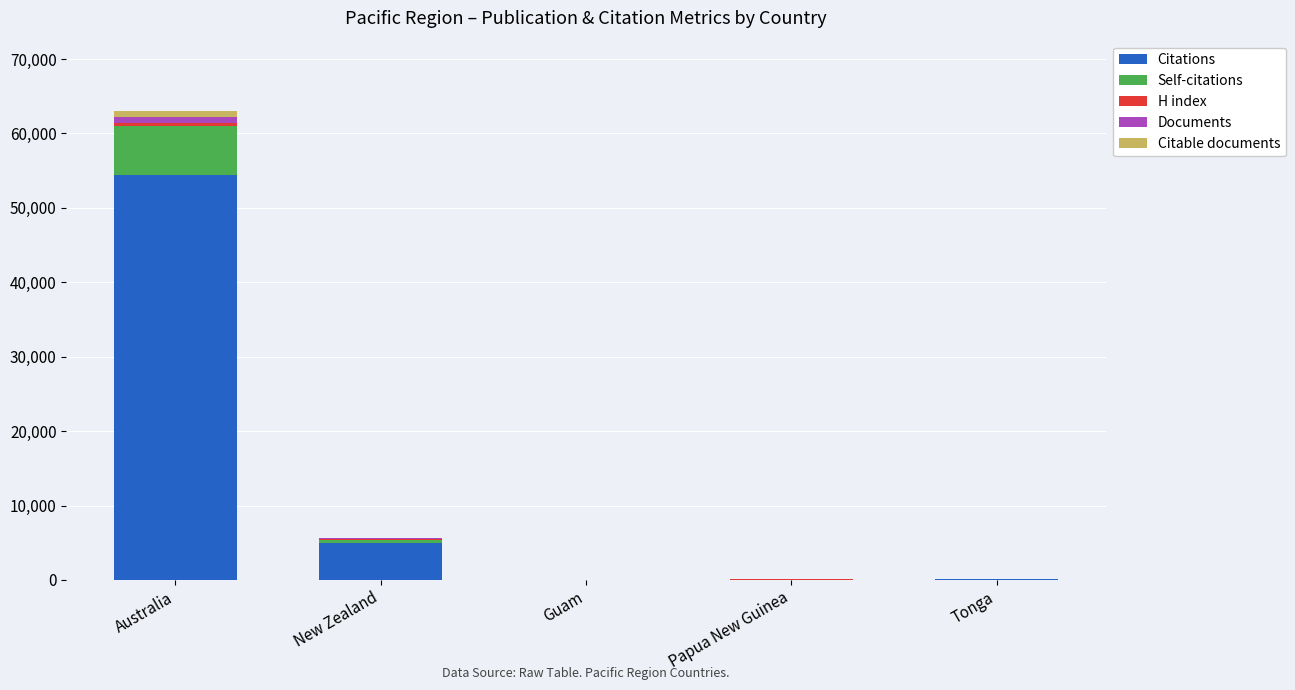

What is the highest value of the Citations series?

54458